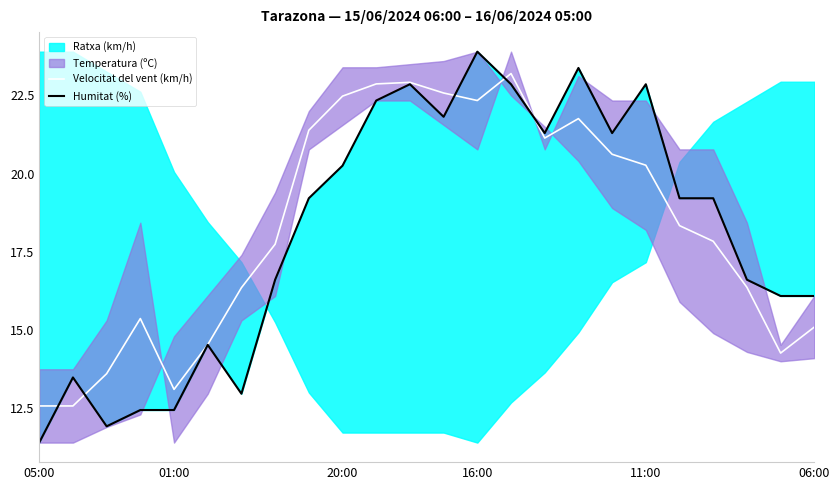

What is the minimum value for Velocitat del vent (km/h)?

12.6